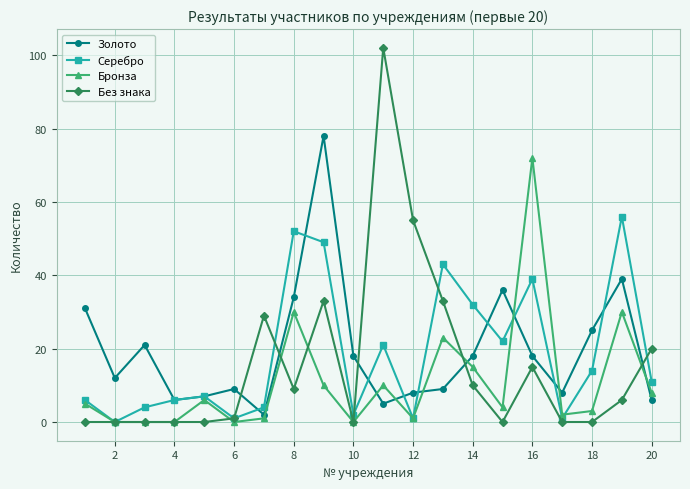

Which series has the largest range (max minus min)?

Без знака